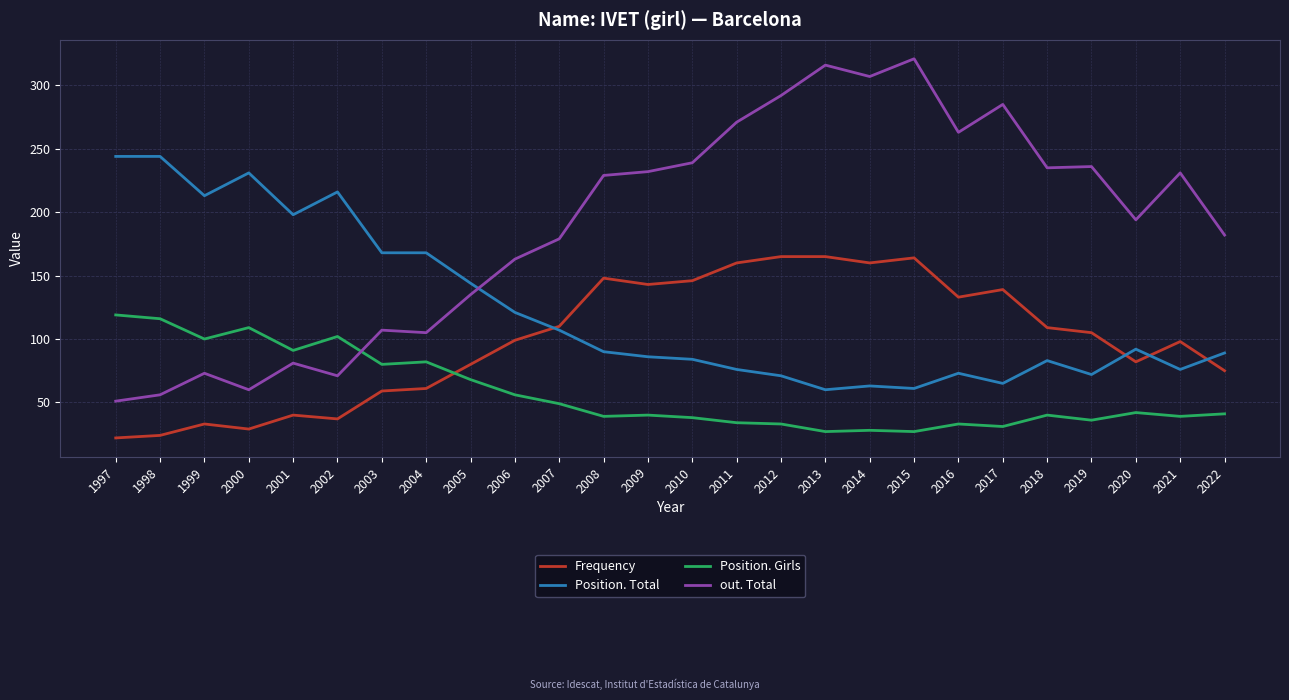

True or false: Position. Girls has more than 1 interior local peaks.

True